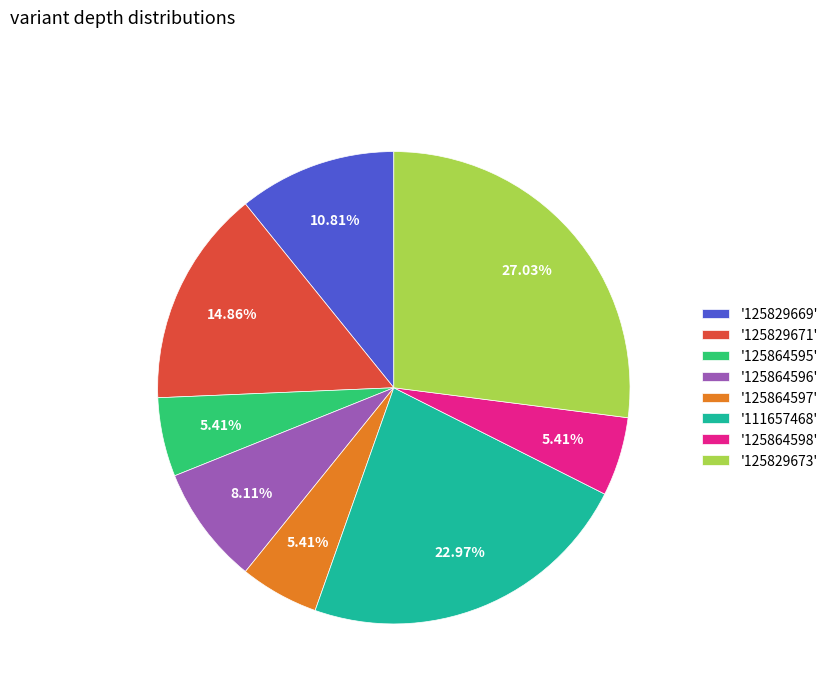

Approximately how many times larger is the value at '125829673' compared to '125829671'?

1.8